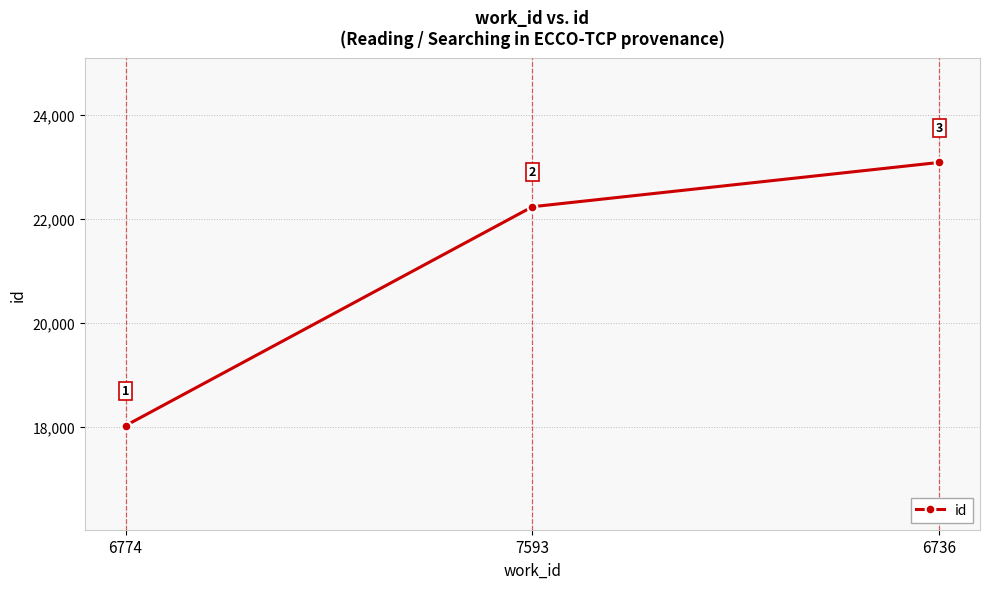

What is the label of the 3rd point from the left?

6736